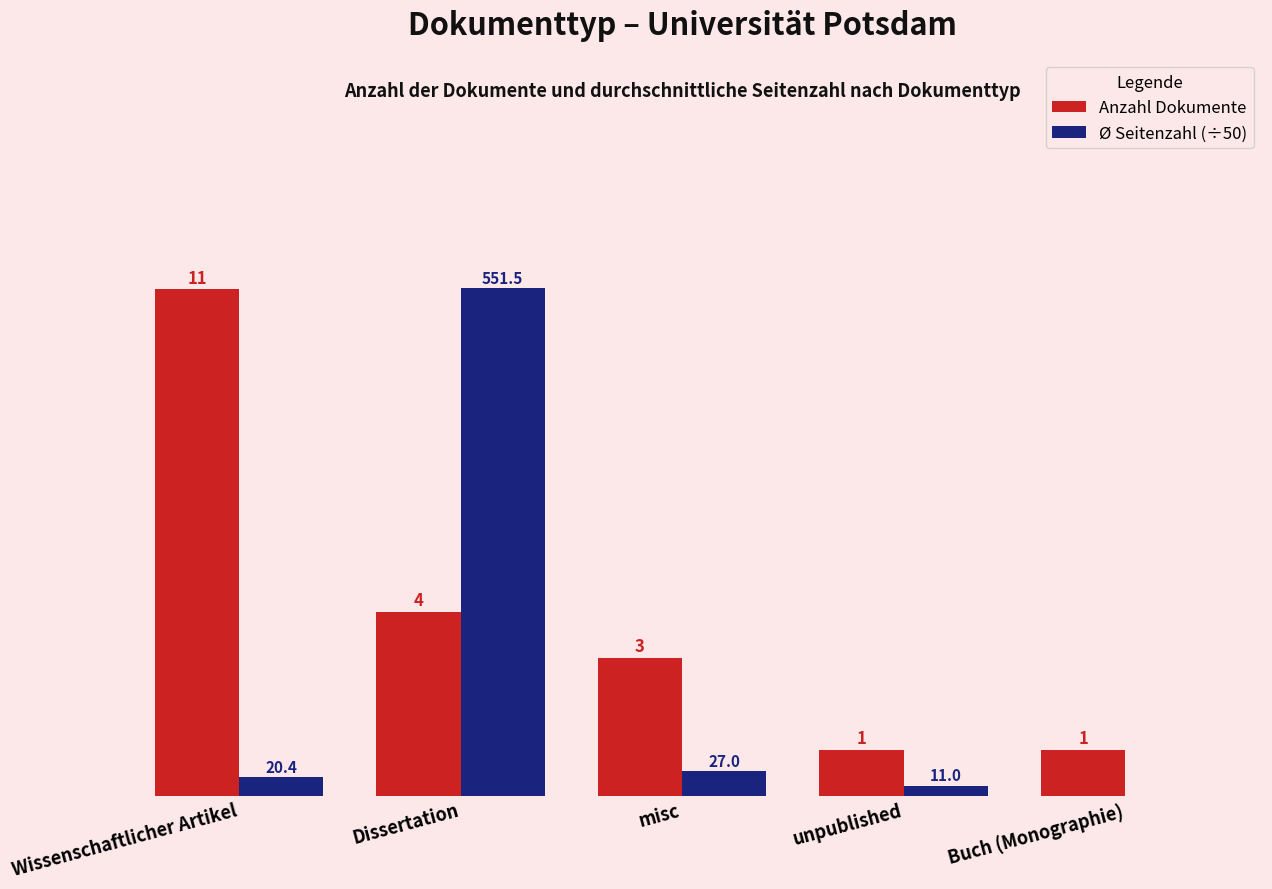

At which label does Anzahl Dokumente first exceed 3?

Wissenschaftlicher Artikel